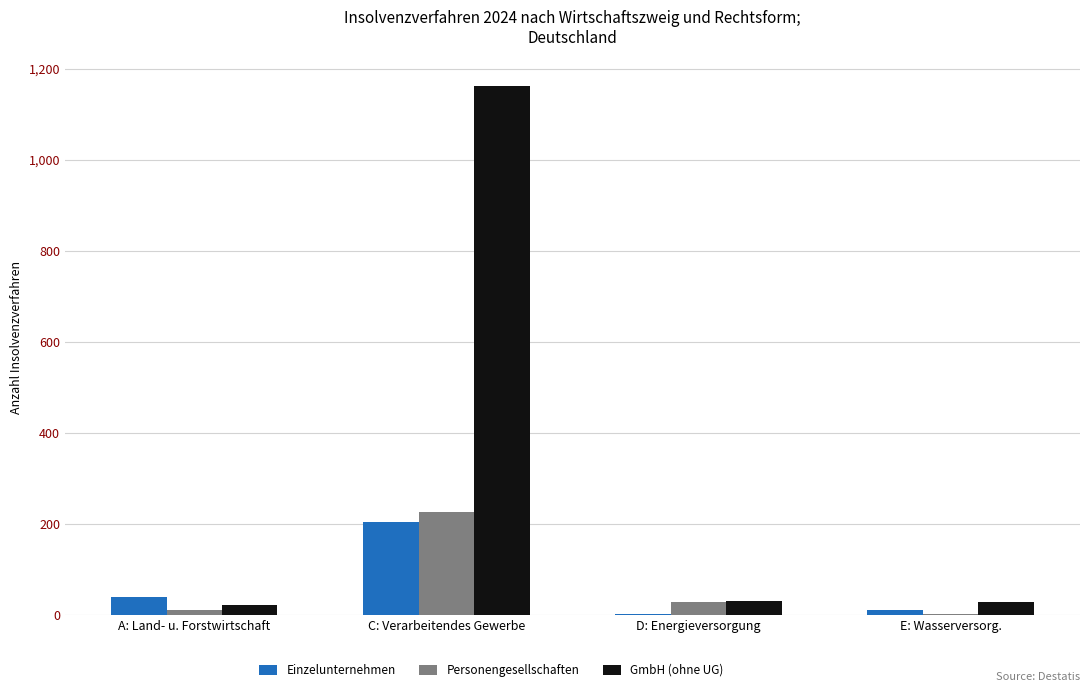

Which category has the highest value in the GmbH (ohne UG) series?

C: Verarbeitendes Gewerbe